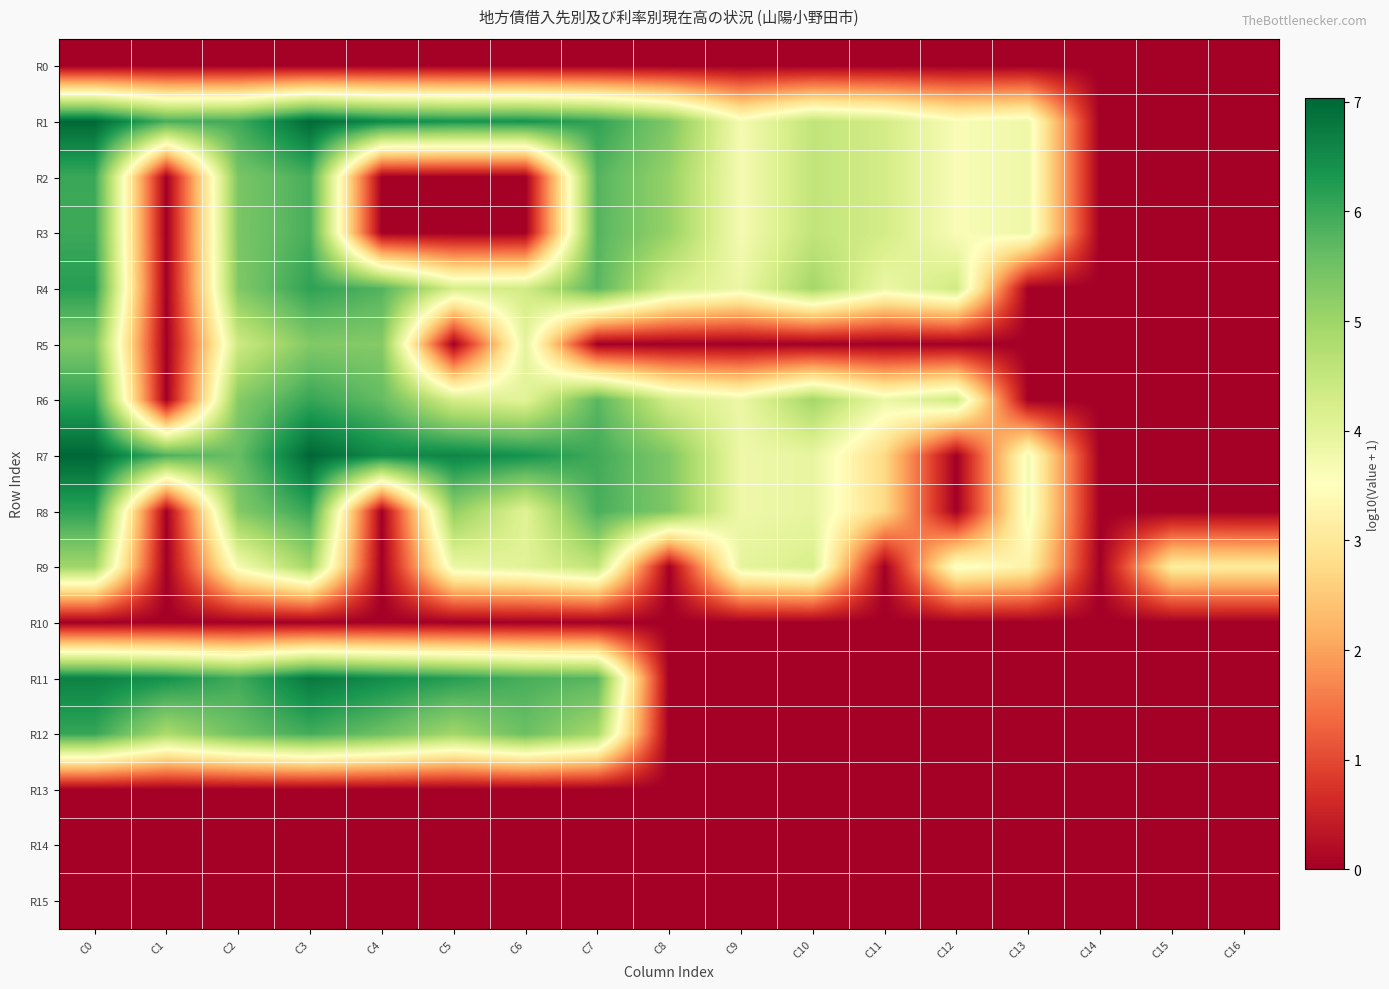

At C15, list the series in order from smallest to largest.

R0, R1, R2, R3, R4, R5, R6, R7, R8, R10, R11, R12, R13, R14, R15, R9